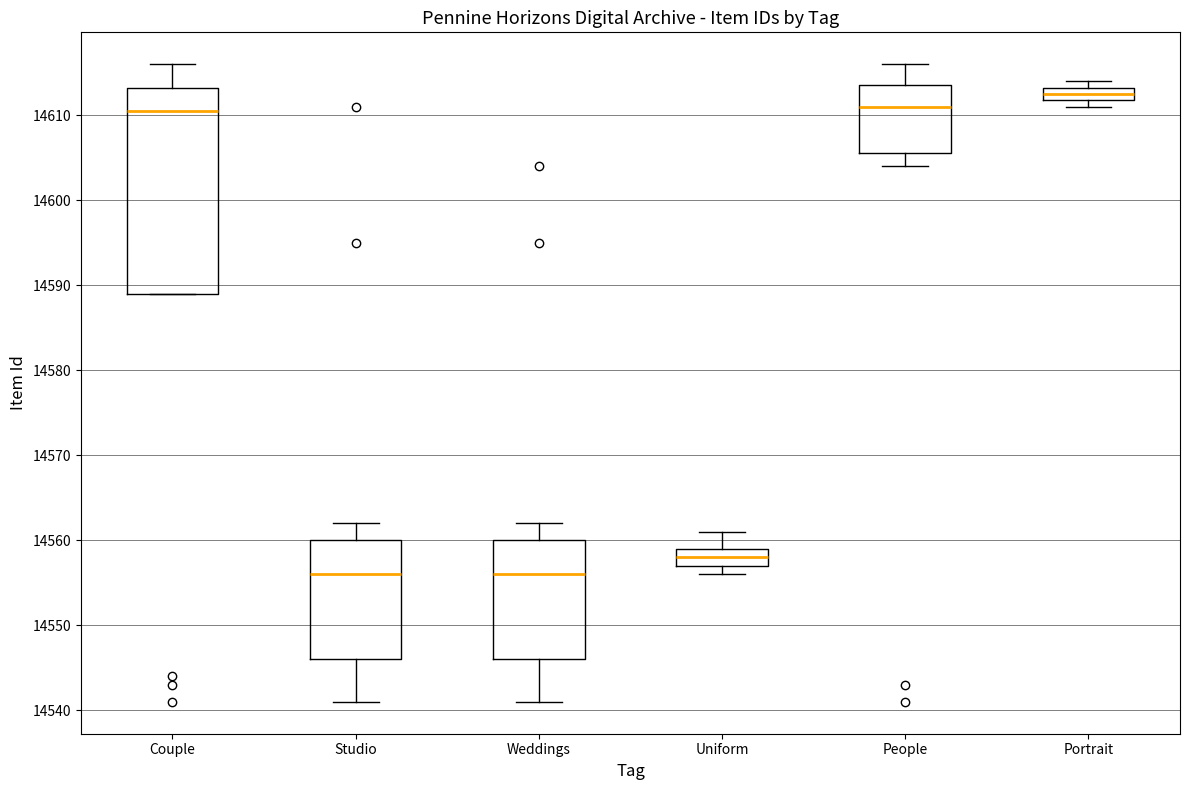

Reading left to right, transcribe this box plot: for each box, give where its median line is, the range the box spans, and where its two whiskers end, as read against the y-axis. The values are not printed on the chart, so give them approximately, as read against the axis.

Couple: median 14611, box 14589 to 14613, whiskers 14589 to 14616
Studio: median 14556, box 14546 to 14560, whiskers 14541 to 14562
Weddings: median 14556, box 14546 to 14560, whiskers 14541 to 14562
Uniform: median 14558, box 14557 to 14559, whiskers 14556 to 14561
People: median 14611, box 14606 to 14614, whiskers 14604 to 14616
Portrait: median 14613 (inside the box), box 14612 to 14613, whiskers 14611 to 14614